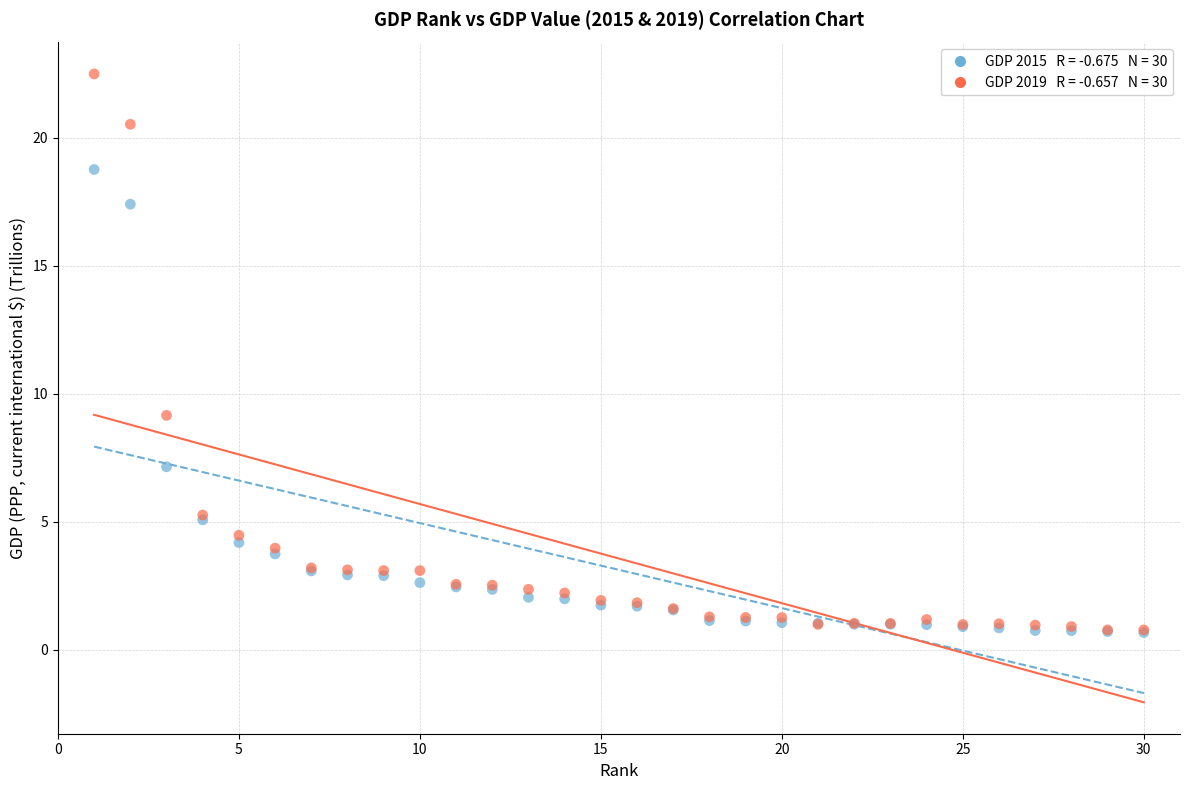

Across all series, what Y value is closest to 11?

9.2